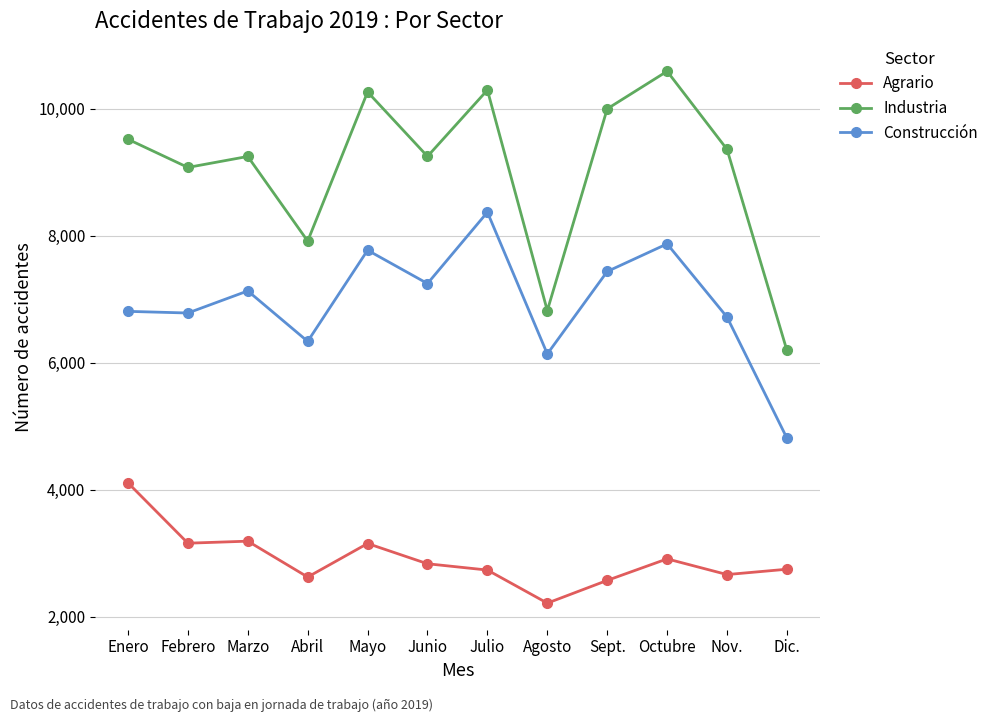

The Agrario series shows 3154 at Mayo. True or false?

True